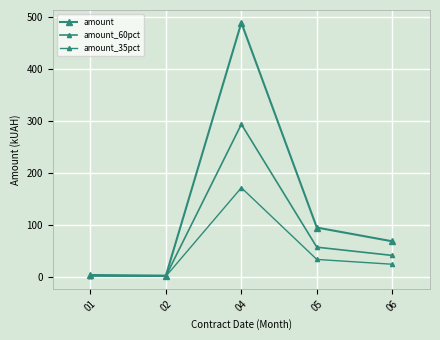

How many values in the amount_60pct series are below 40?

2